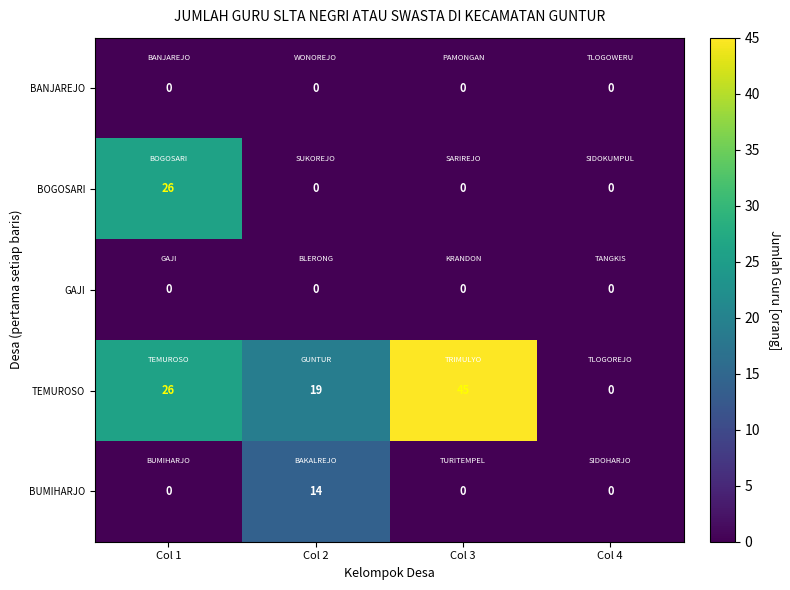

Which series has the largest total across all categories?

TEMUROSO